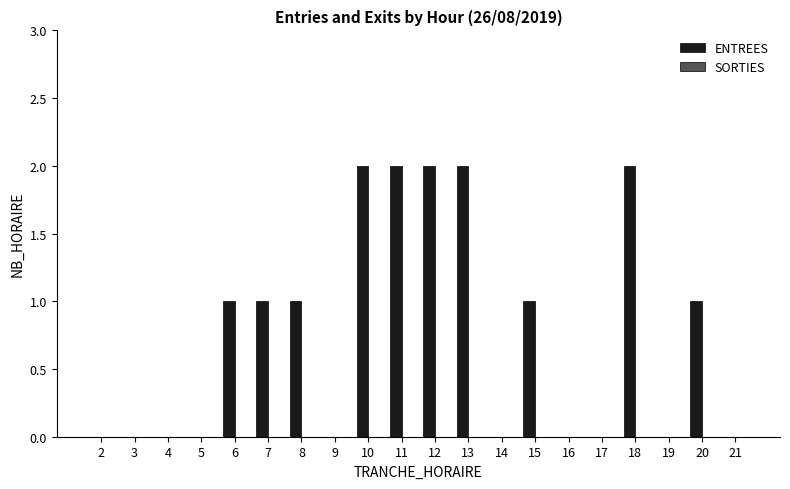

Is it true that the value at 5 is -1?

False